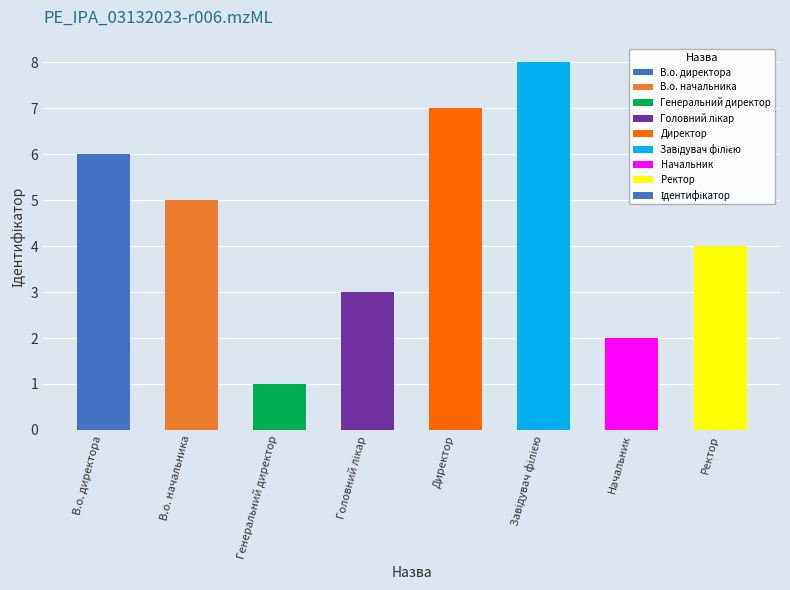

Reading right to left, extract all data points from this chart.

4	2	8	7	3	1	5	6